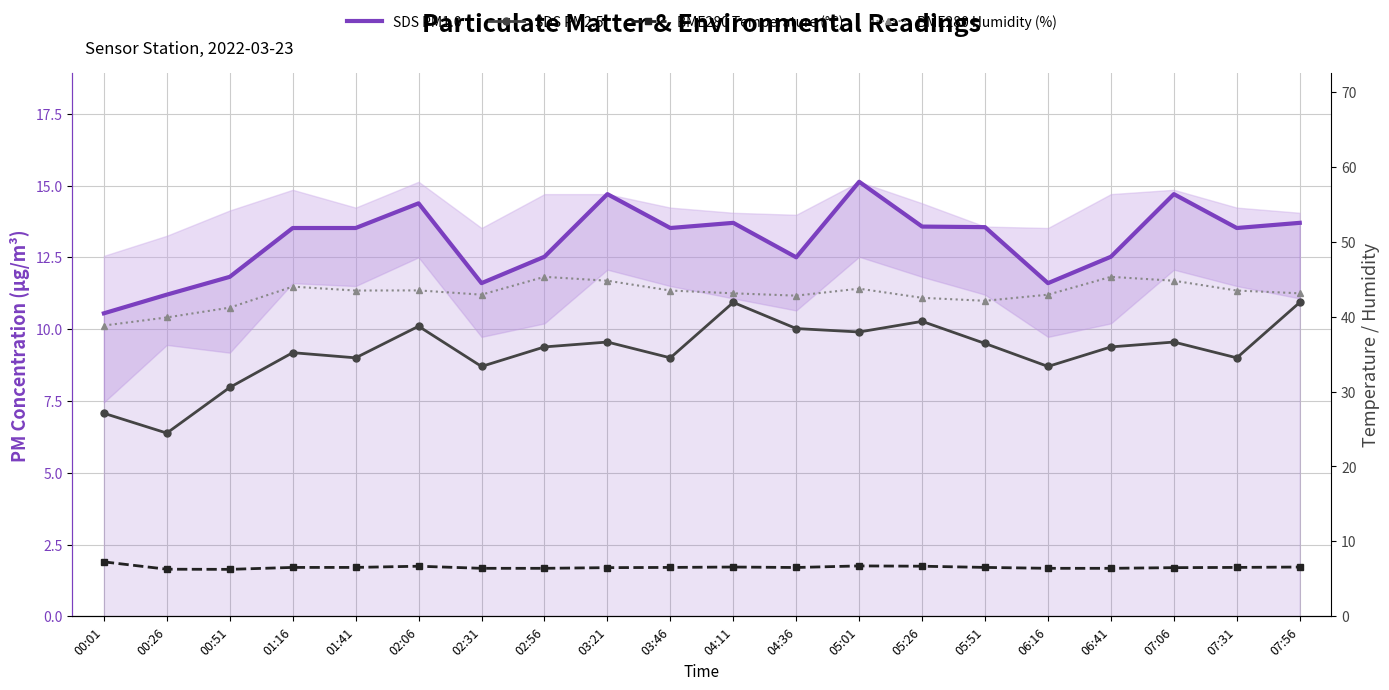

What is the sum of the SDS PM1.0 values at 07:06 and 05:26?

28.3